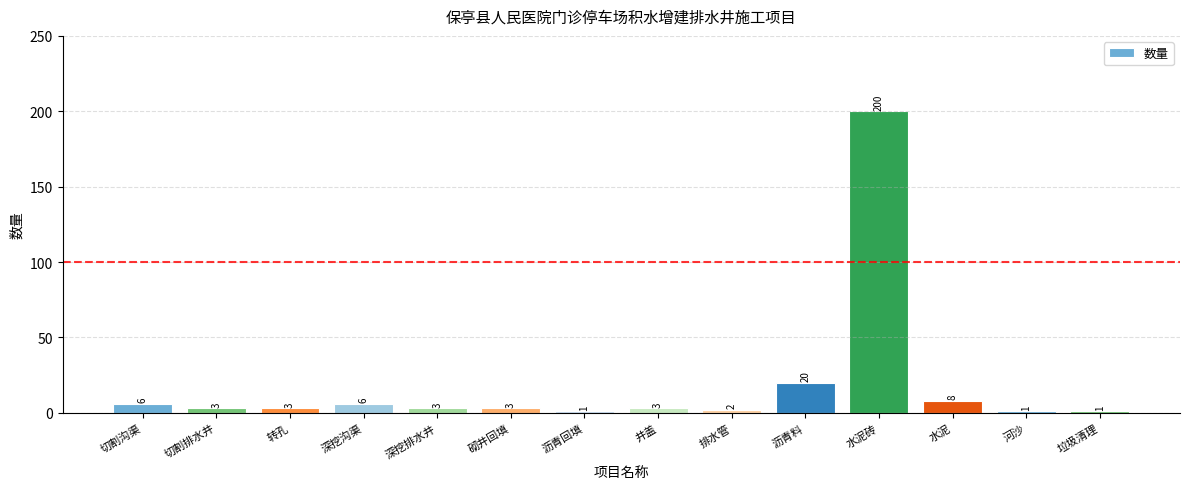

What is the label of the 4th bar from the right?

水泥砖